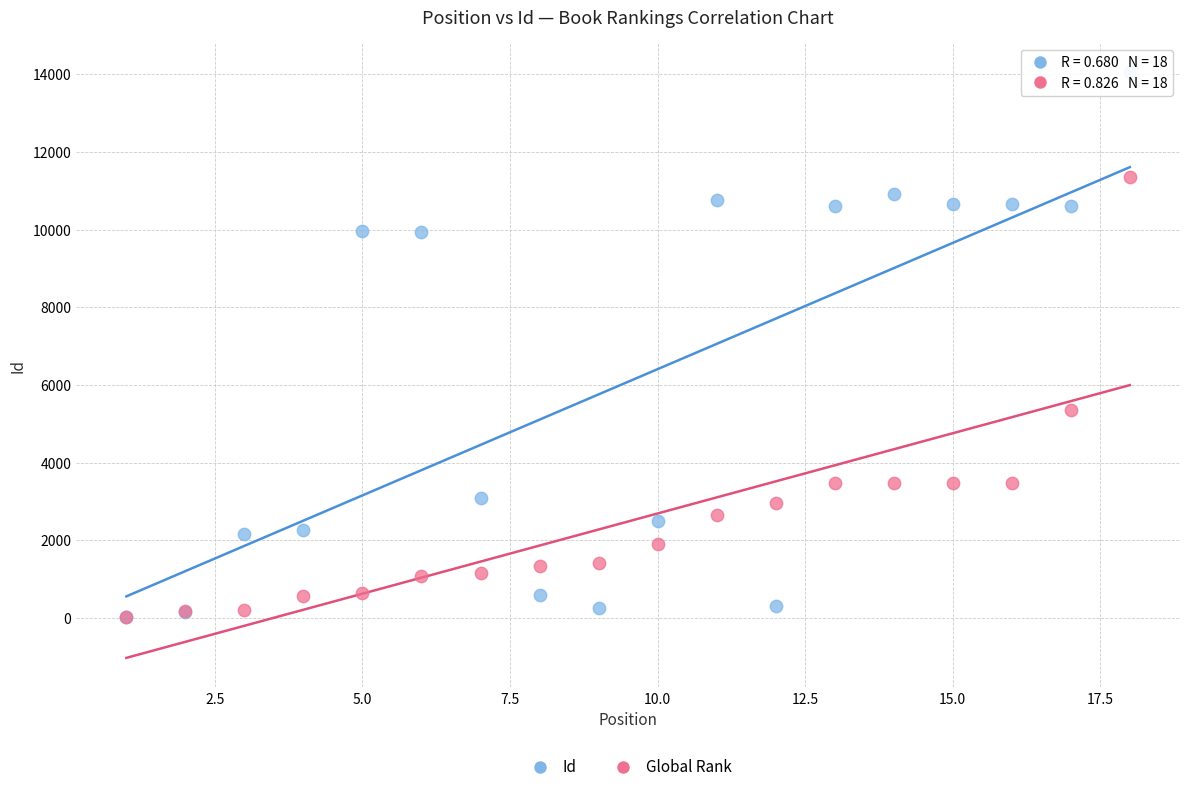

What are all the series names shown in the legend?

Id, Global Rank